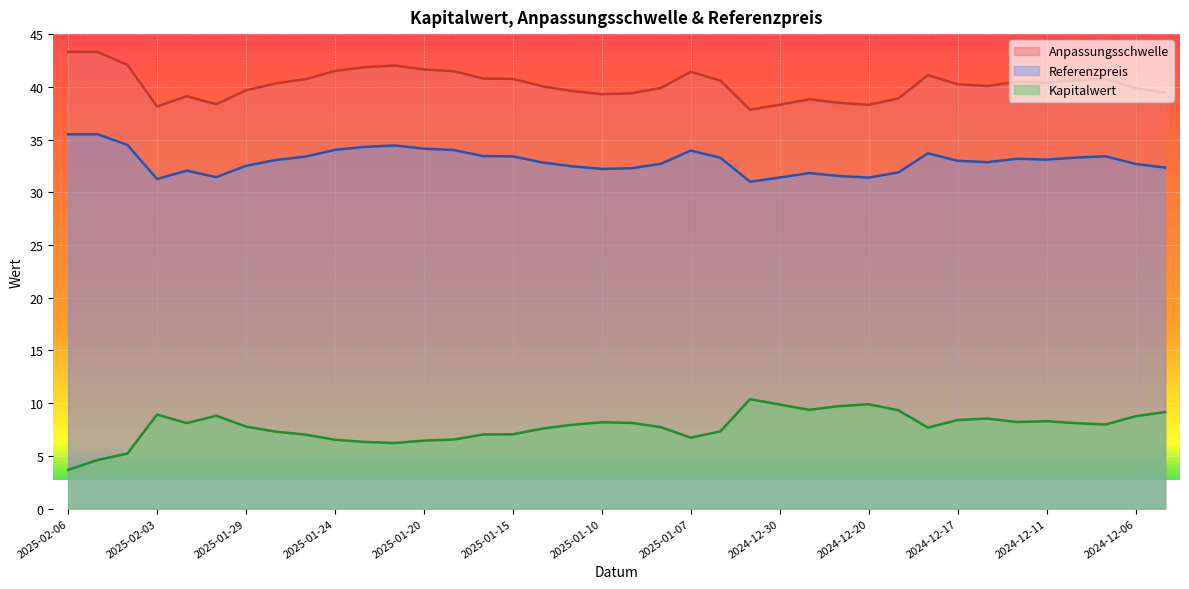

What is the total value across all series at 2025-01-14?

80.5